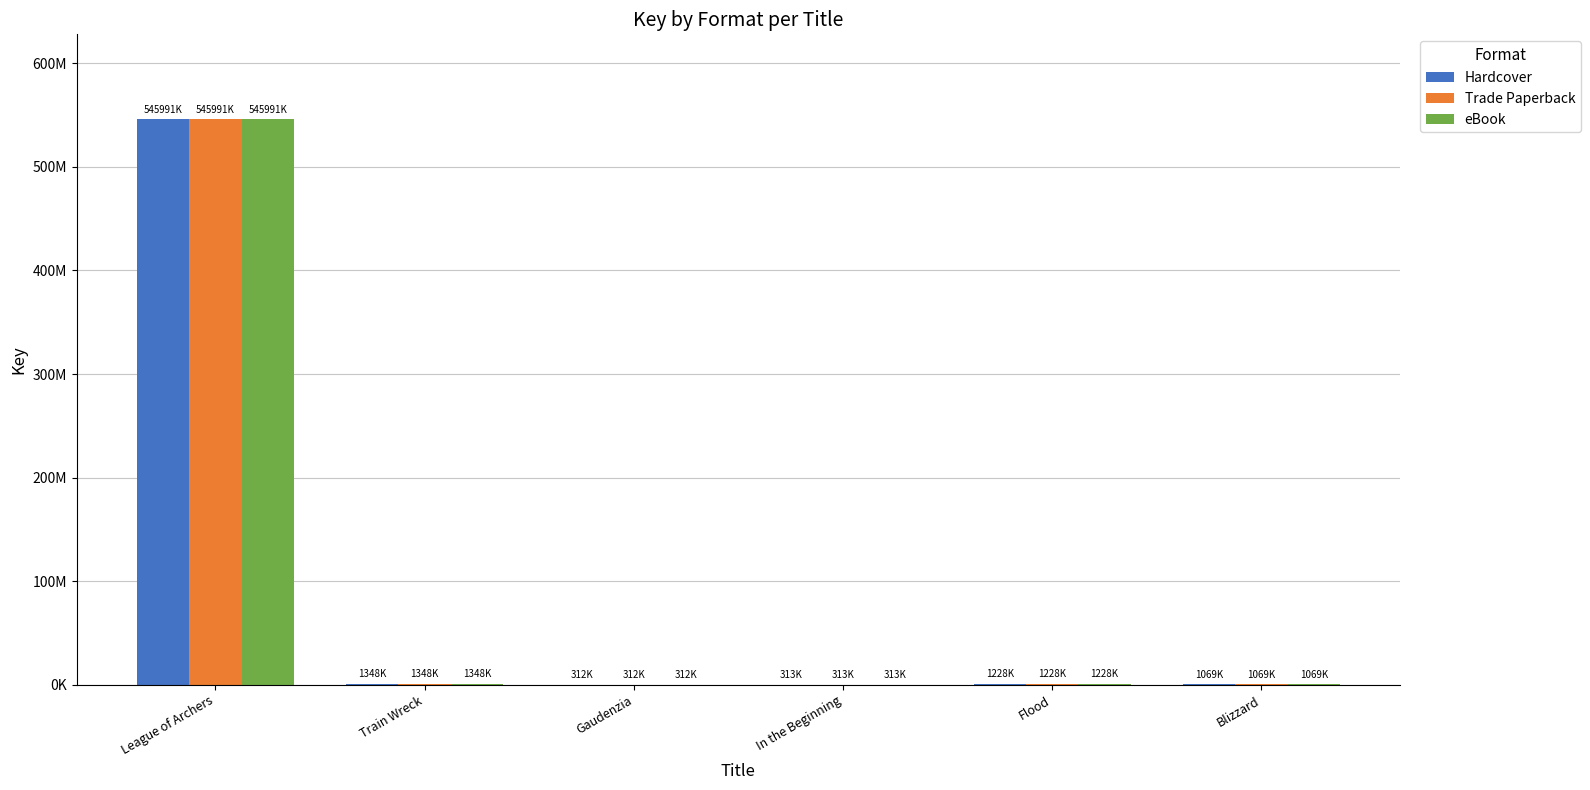

Is the value of Hardcover at League of Archers greater than the value of eBook at Flood?

Yes